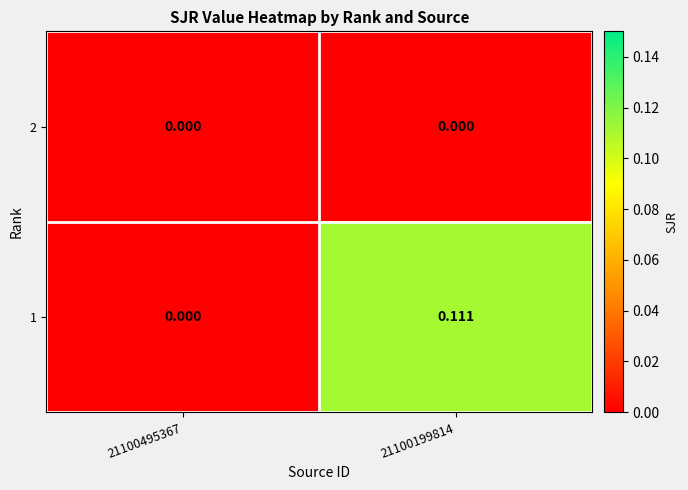

At 21100199814, list the series in order from smallest to largest.

2, 1